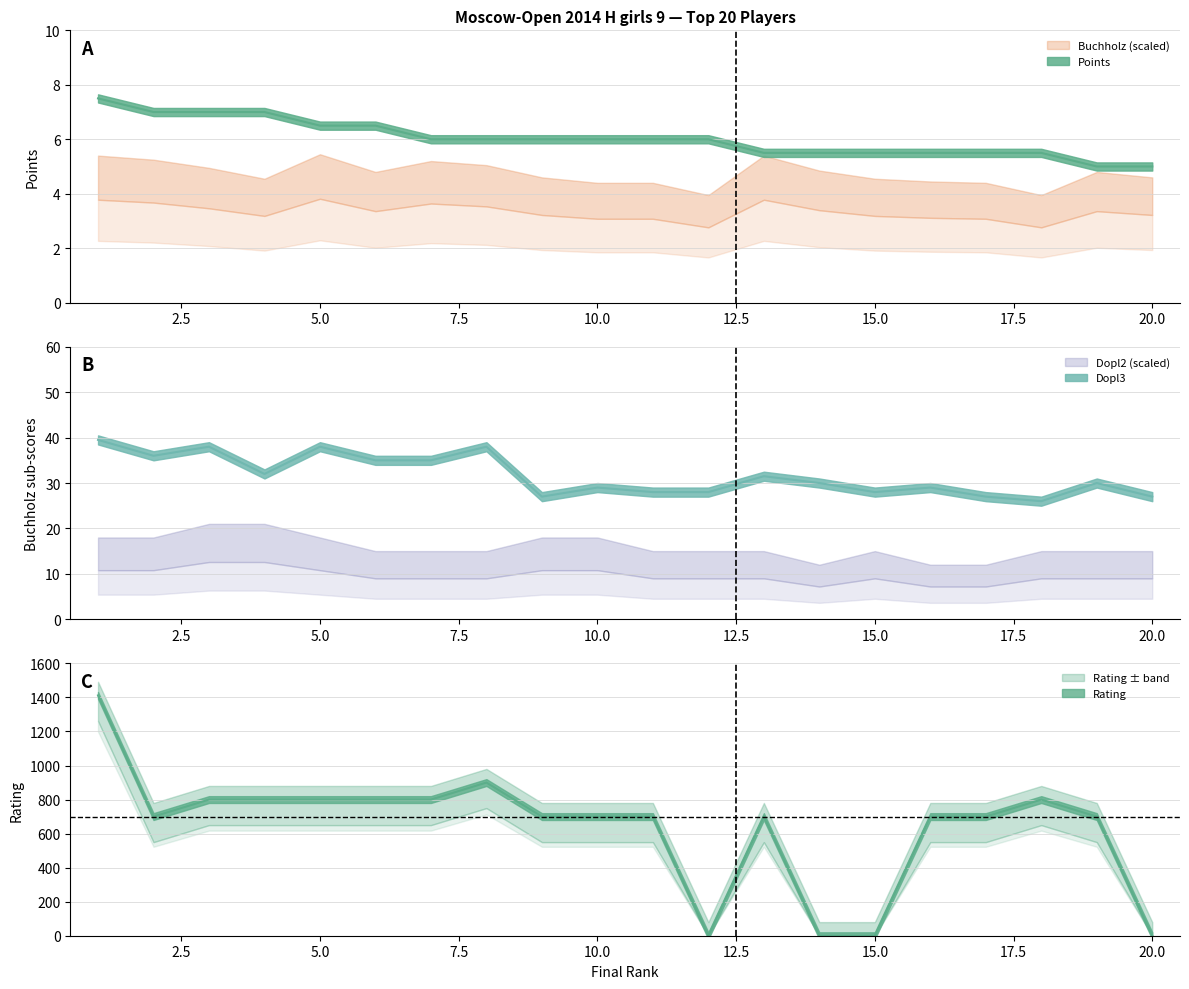

At which category does Rating reach its first local peak?

8